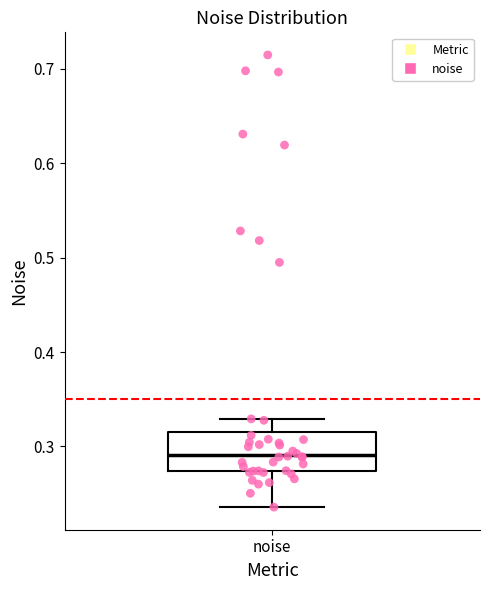

Transcribe this box plot: give where the median line is, the range the box spans, and where the two whiskers end, as read against the y-axis. The values are not printed on the chart, so give them approximately, as read against the axis.

median 0.29, box 0.27 to 0.32, whiskers 0.24 to 0.33